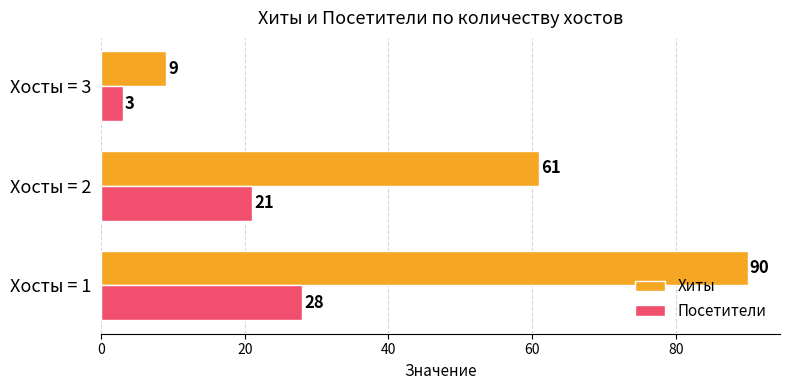

Rank the series by their average value, from highest to lowest.

Хиты, Посетители